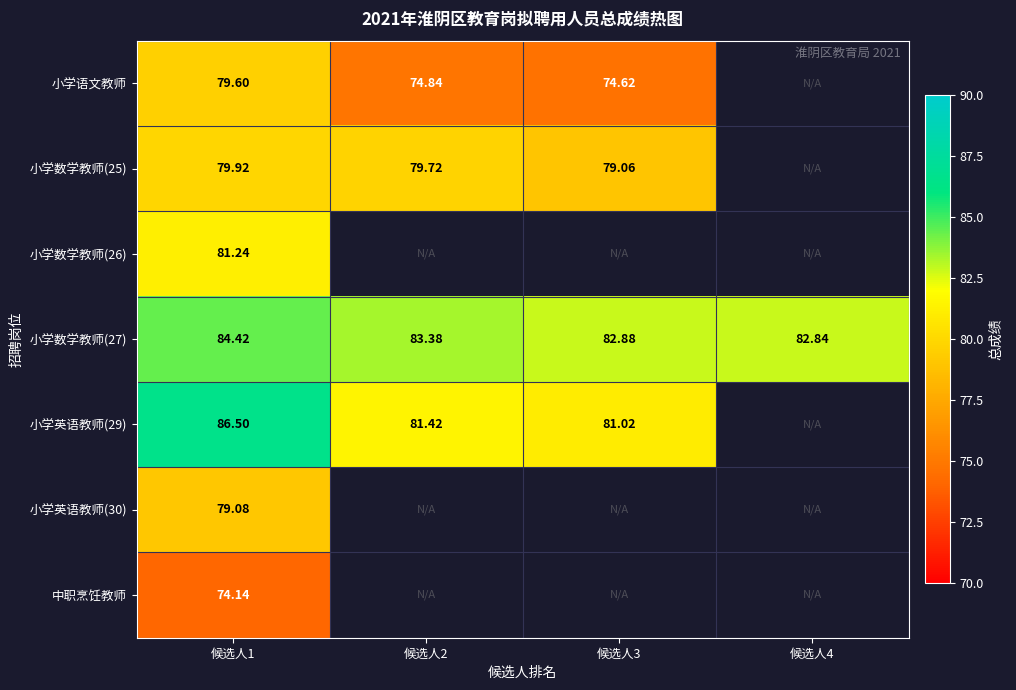

Where is 中职烹饪教师 nearest to the value 74?

候选人1